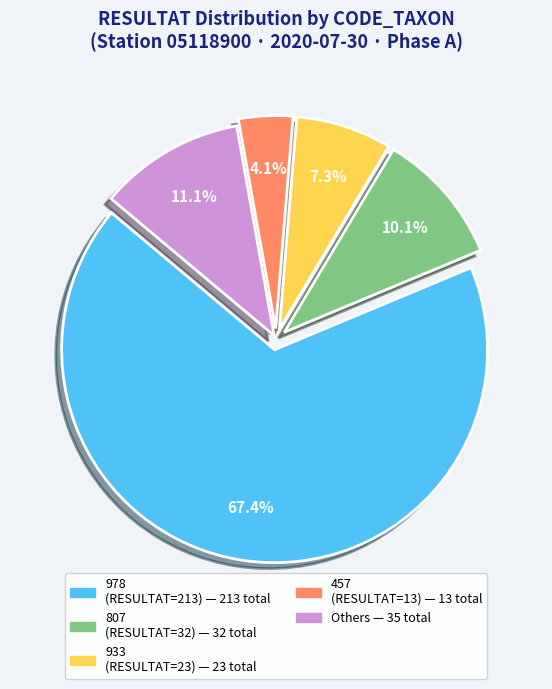

Does any single category account for the majority?

Yes